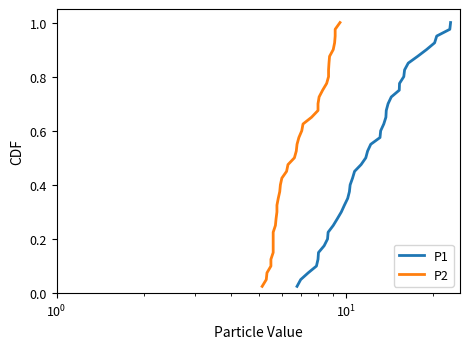

At how many categories does at least one series exceed 0?

40